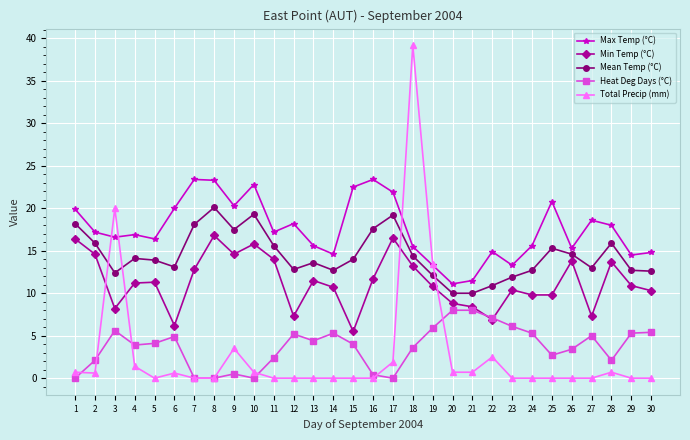

What is the difference between the maximum and minimum values in the Min Temp (°C) series?

11.3